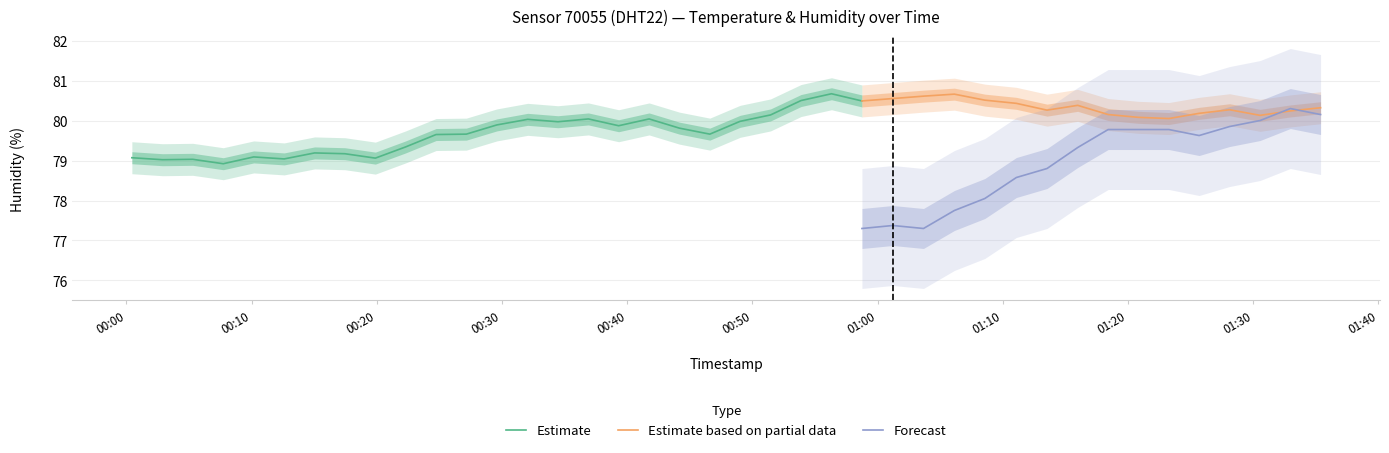

The value of humidity at 37 is 132.0. True or false?

False